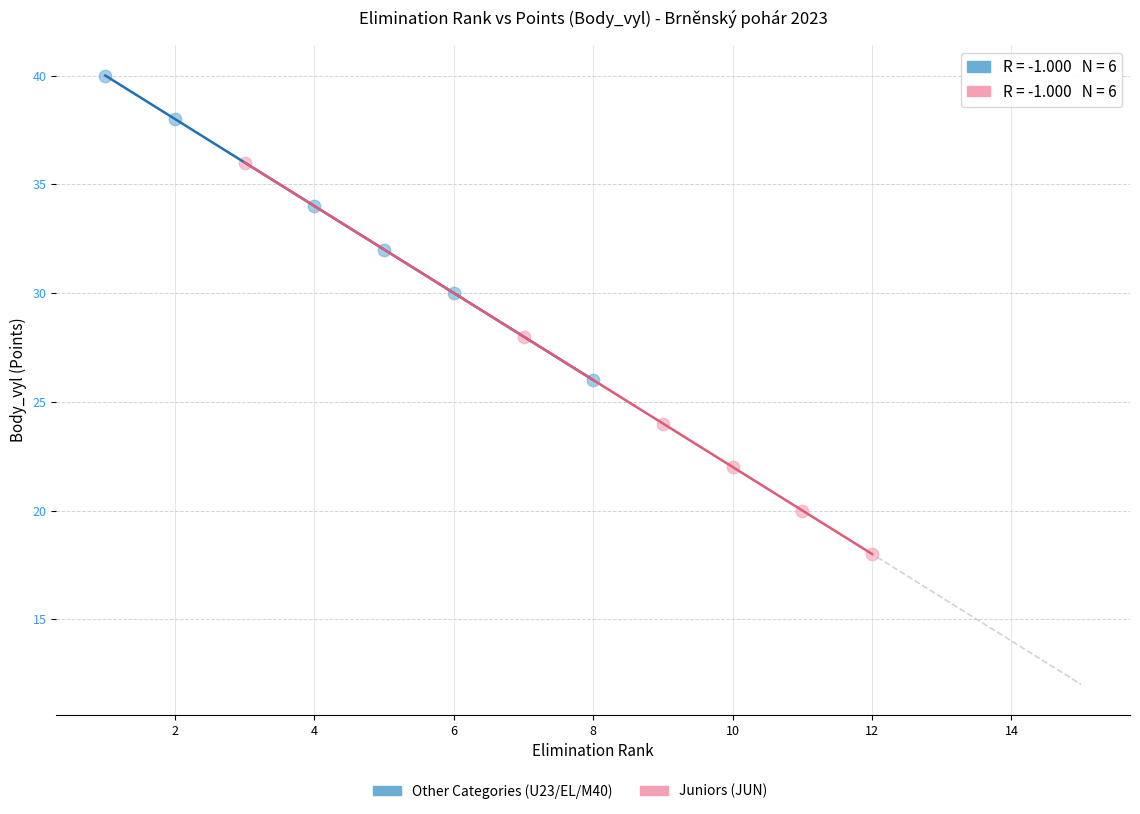

Which series contains the lowest Y value?

Juniors (JUN)